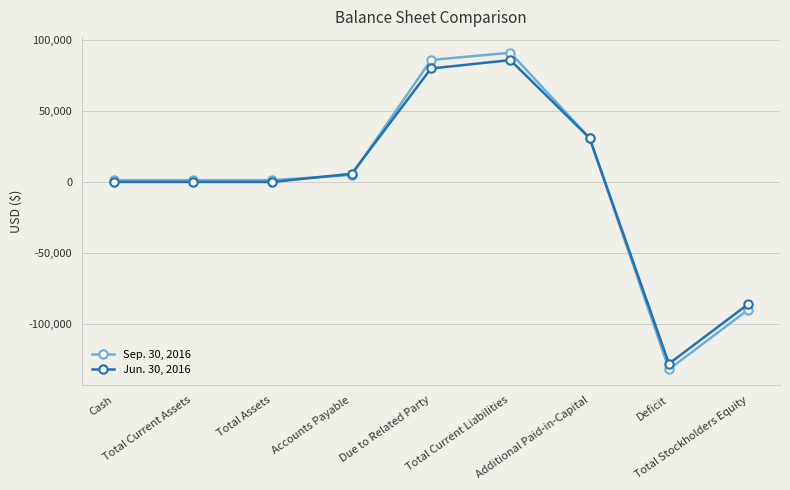

What is the smallest value displayed?

-131695